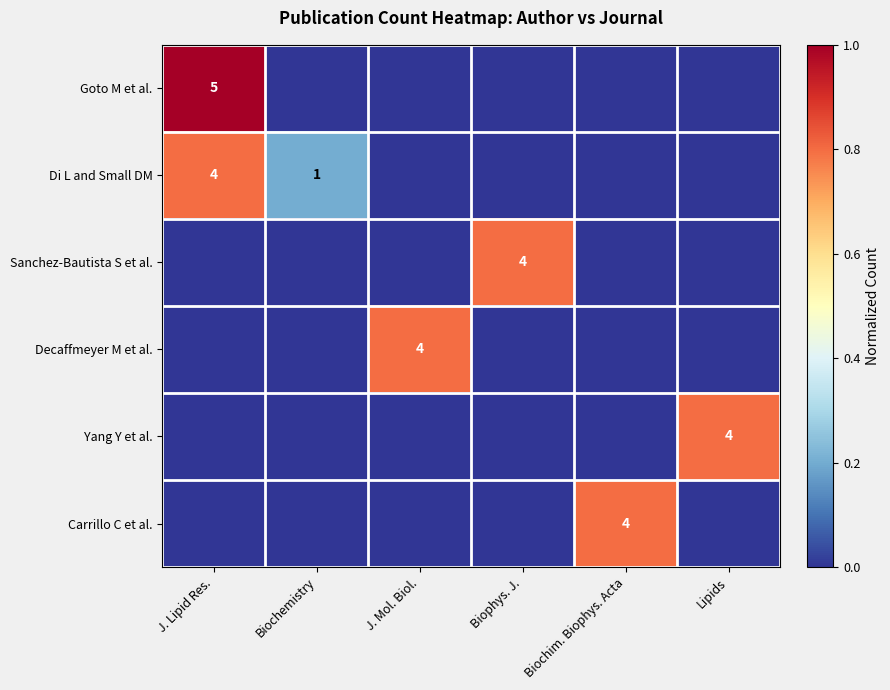

True or false: Di L and Small DM has a value of 1 at Biochemistry.

True